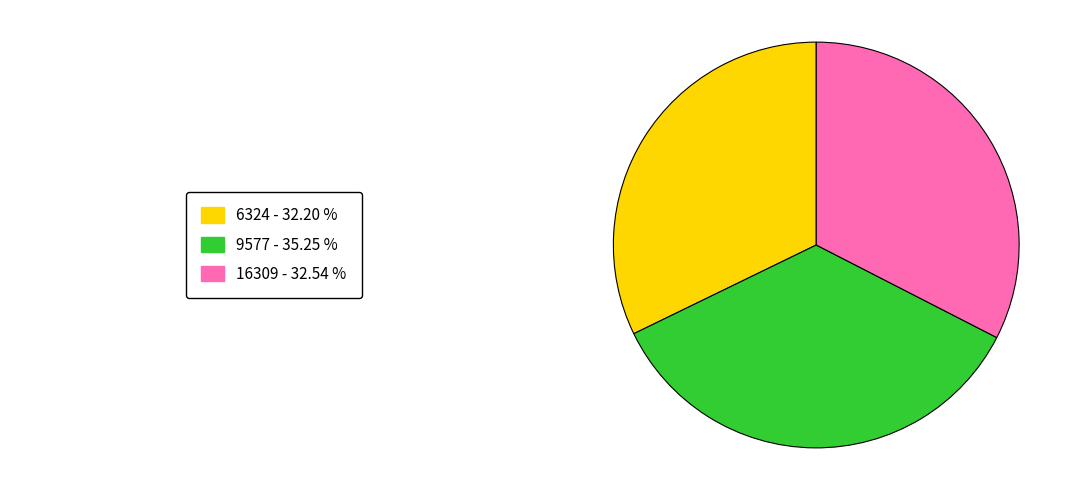

Is there a majority slice in this chart?

No